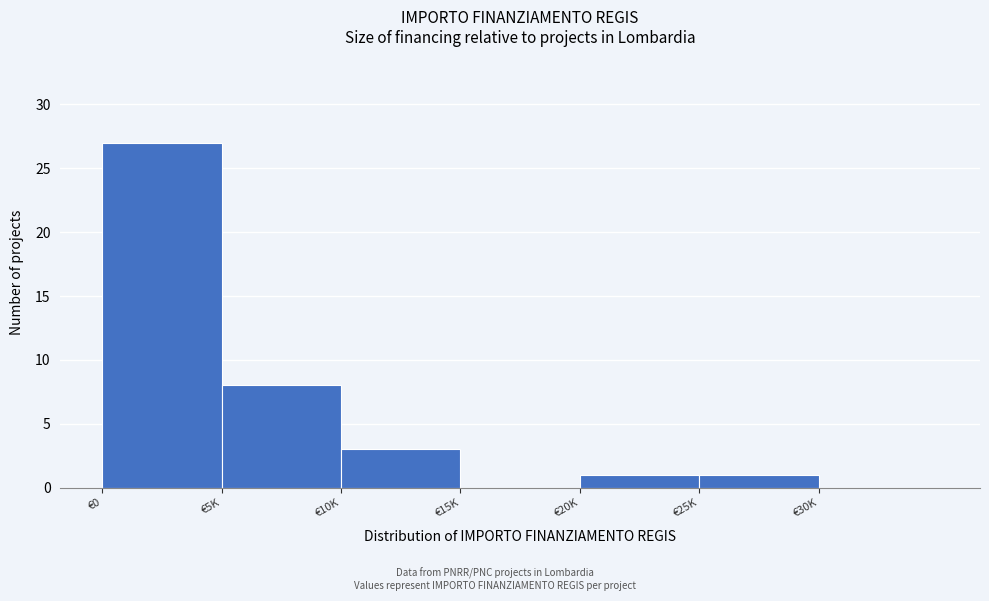

Reading left to right, list all the values displayed in this chart.

€0=27	€5K=8	€10K=3	€15K=0	€20K=1	€25K=1	€30K=0